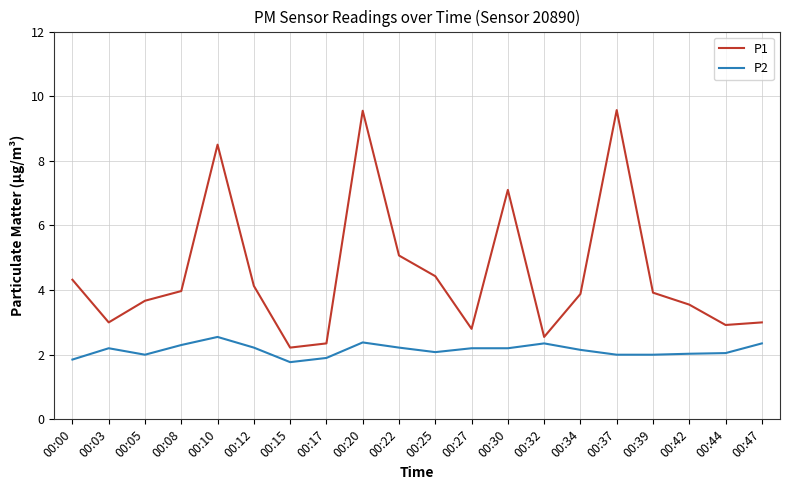

What is the spread (max minus min) of values at 00:03?

0.8